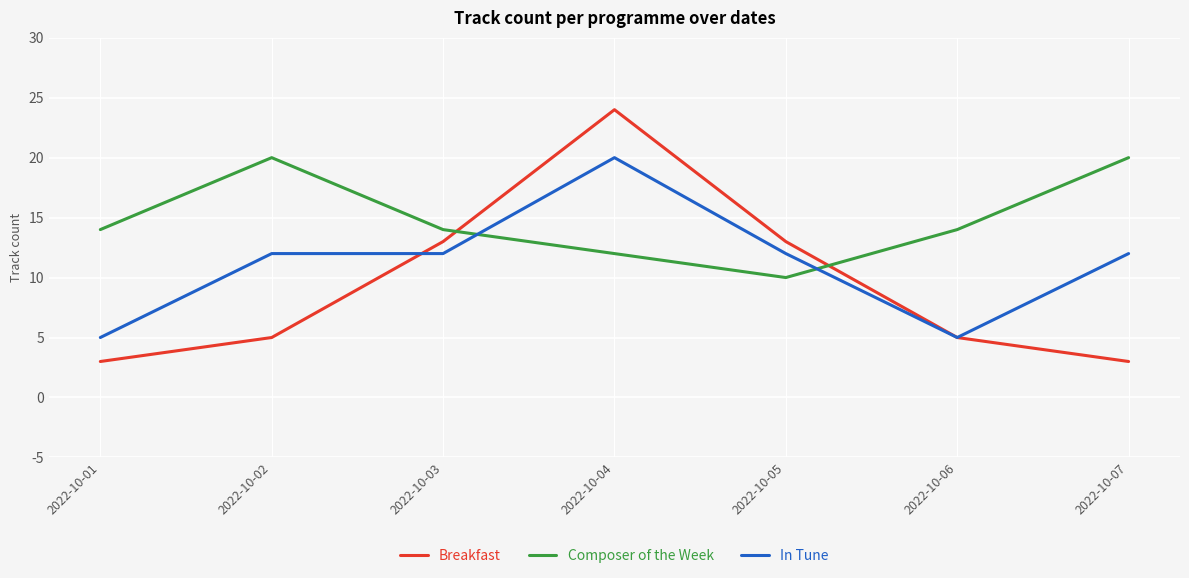

What is the total value across all series at 2022-10-04?

56